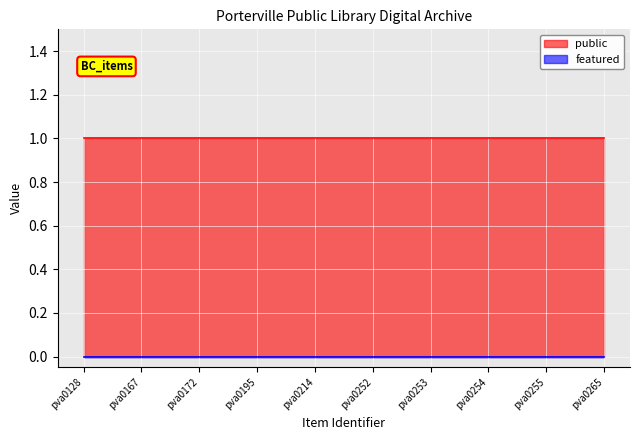

Read the public value at pva0128.

1